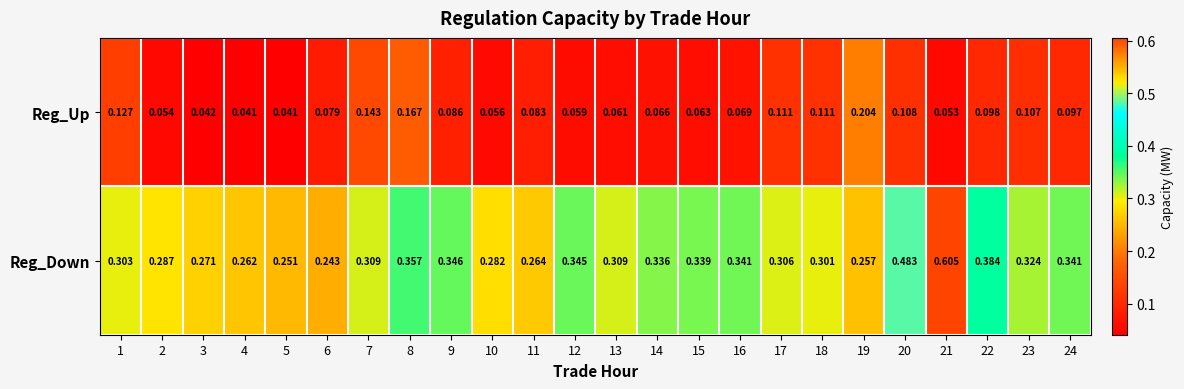

Which series changed the most between 10 and 22?

Reg_Down